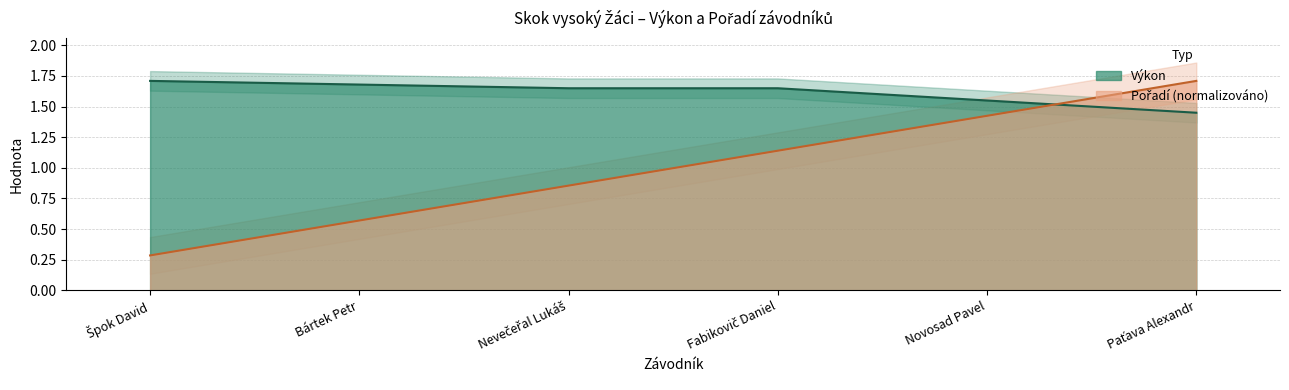

What is the sum of the Pořadí values at Nevečeřal Lukáš and Fabikovič Daniel?

2.0